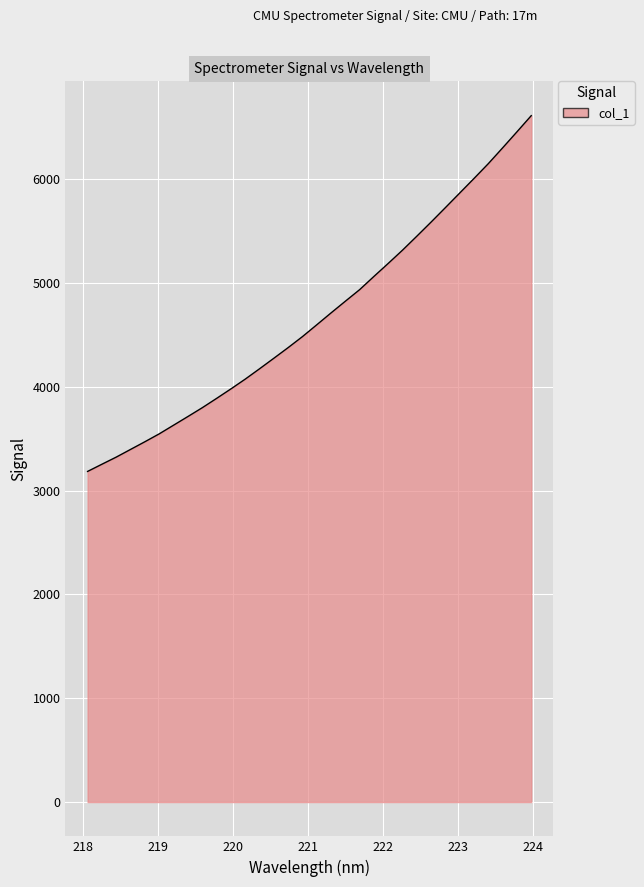

What is the difference between the maximum and minimum values?

3427.1